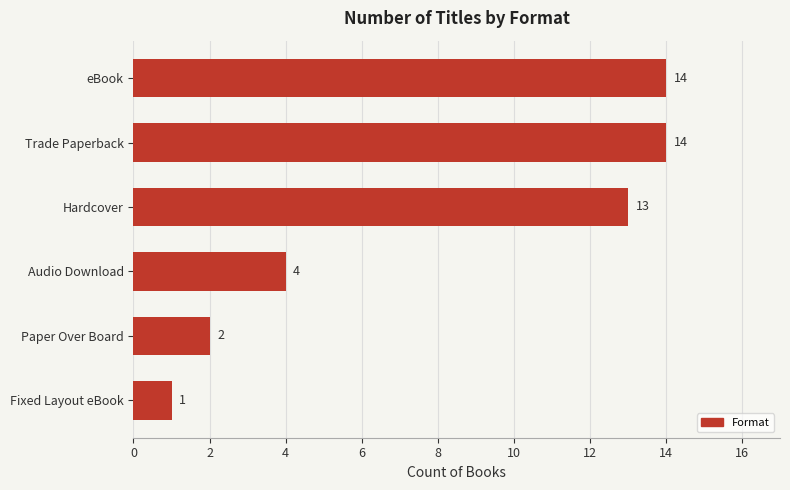

Which category has the lowest value across all series?

Fixed Layout eBook